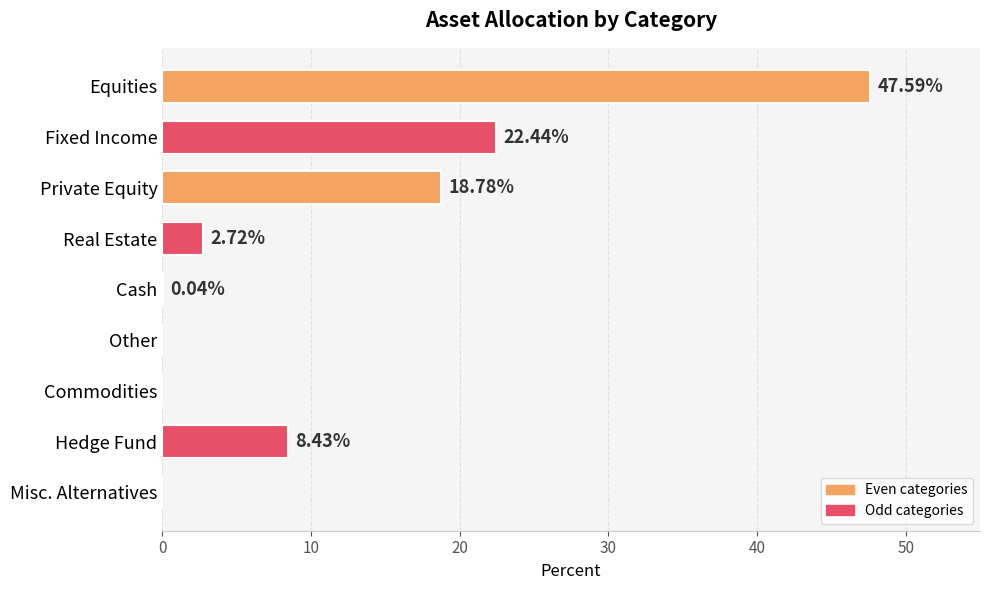

Are the bars horizontal?

Yes